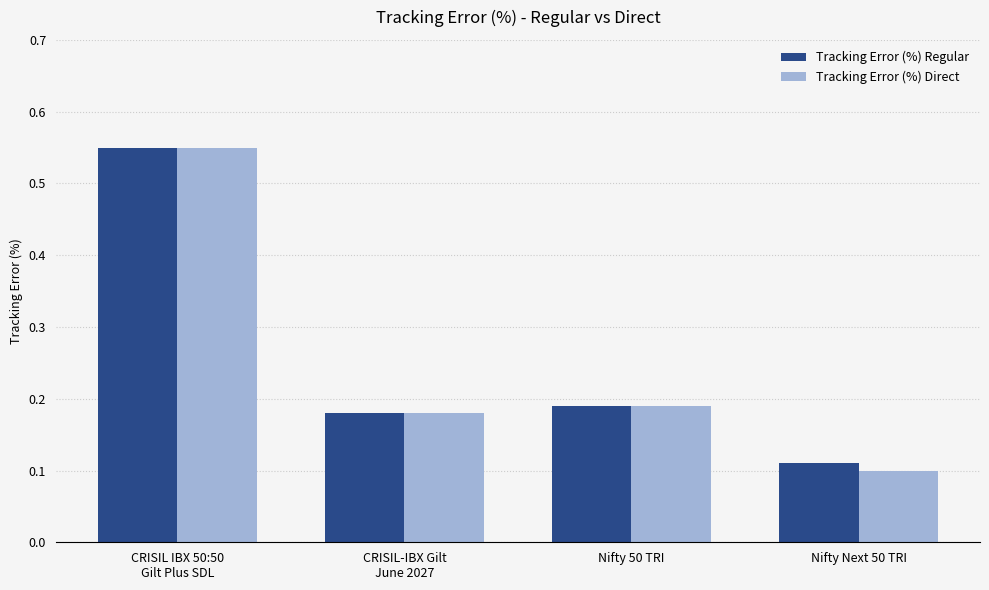

What is the average value of the Tracking Error (%) Direct series?

0.3